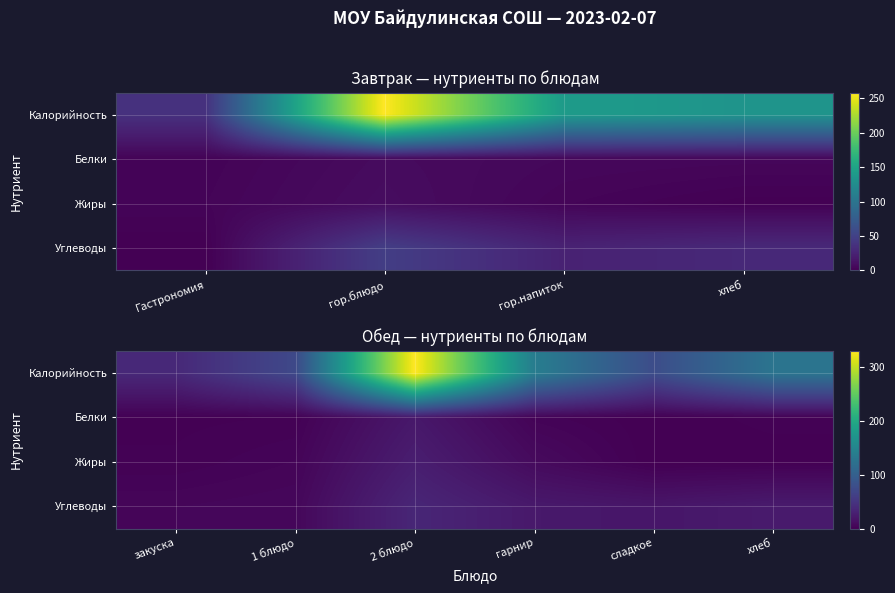

Count the number of data series in this chart.

4